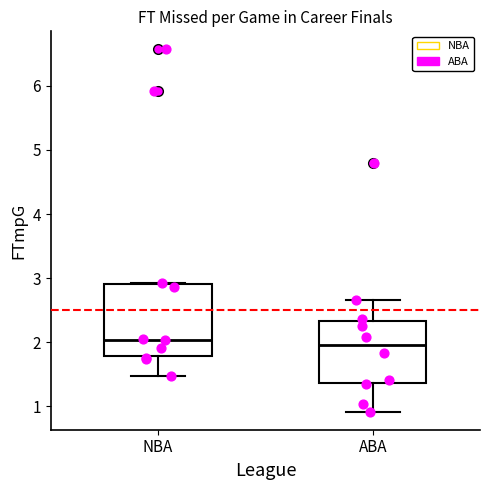

Where is the lower edge of the box for ABA on the y-axis? The values are not printed on the chart, so give them approximately, as read against the axis.

1.4